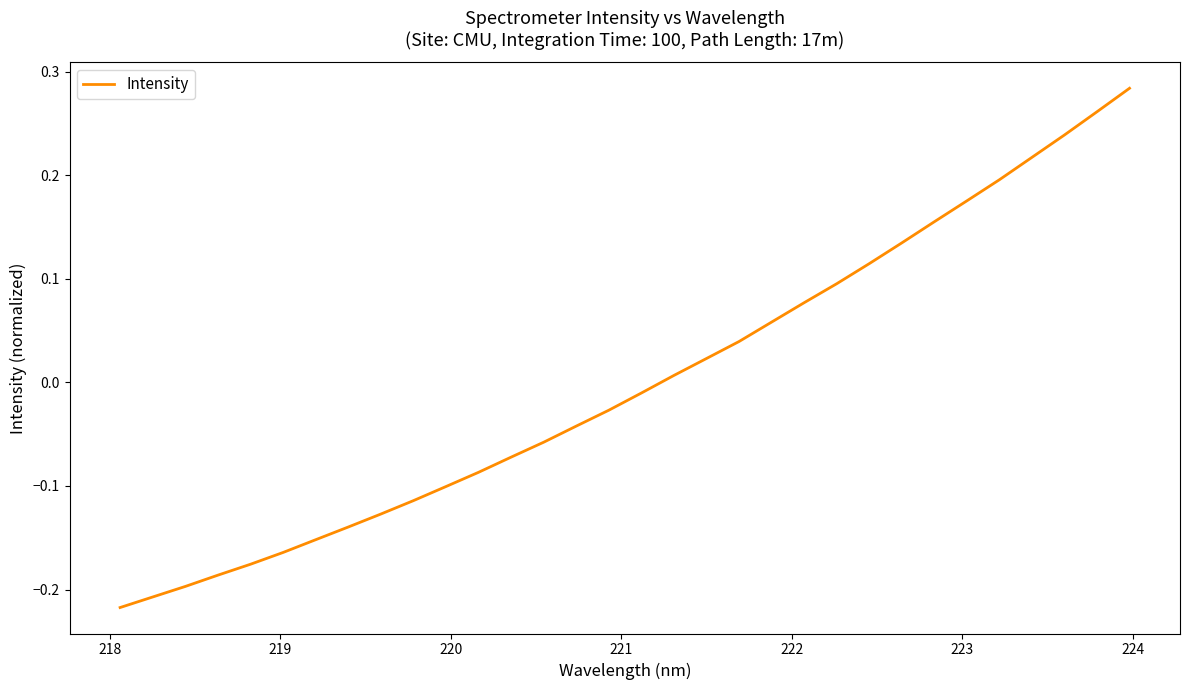

What is the difference between the maximum and minimum values?

0.5